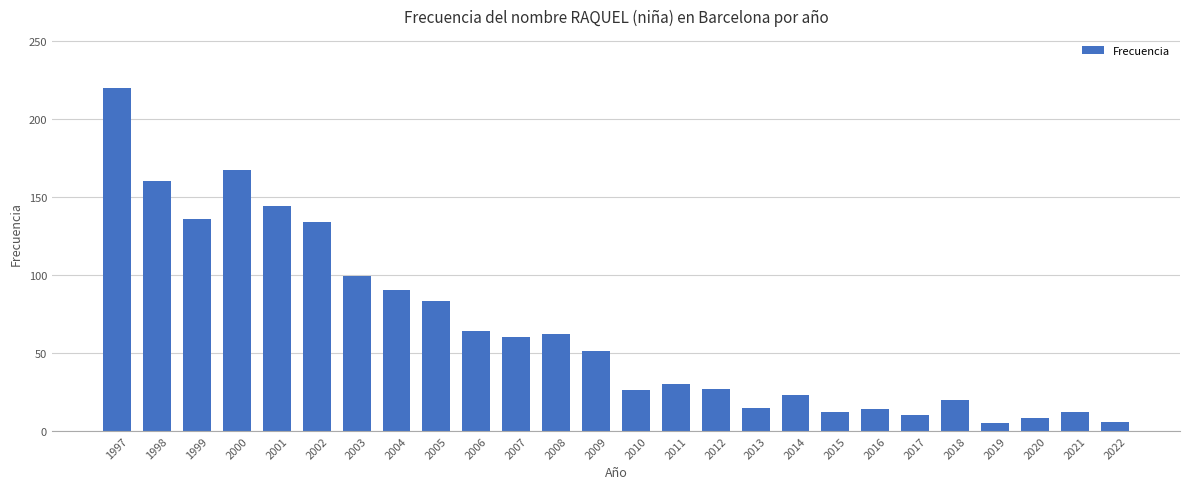

The chart shows a value of 299 at 2000. True or false?

False